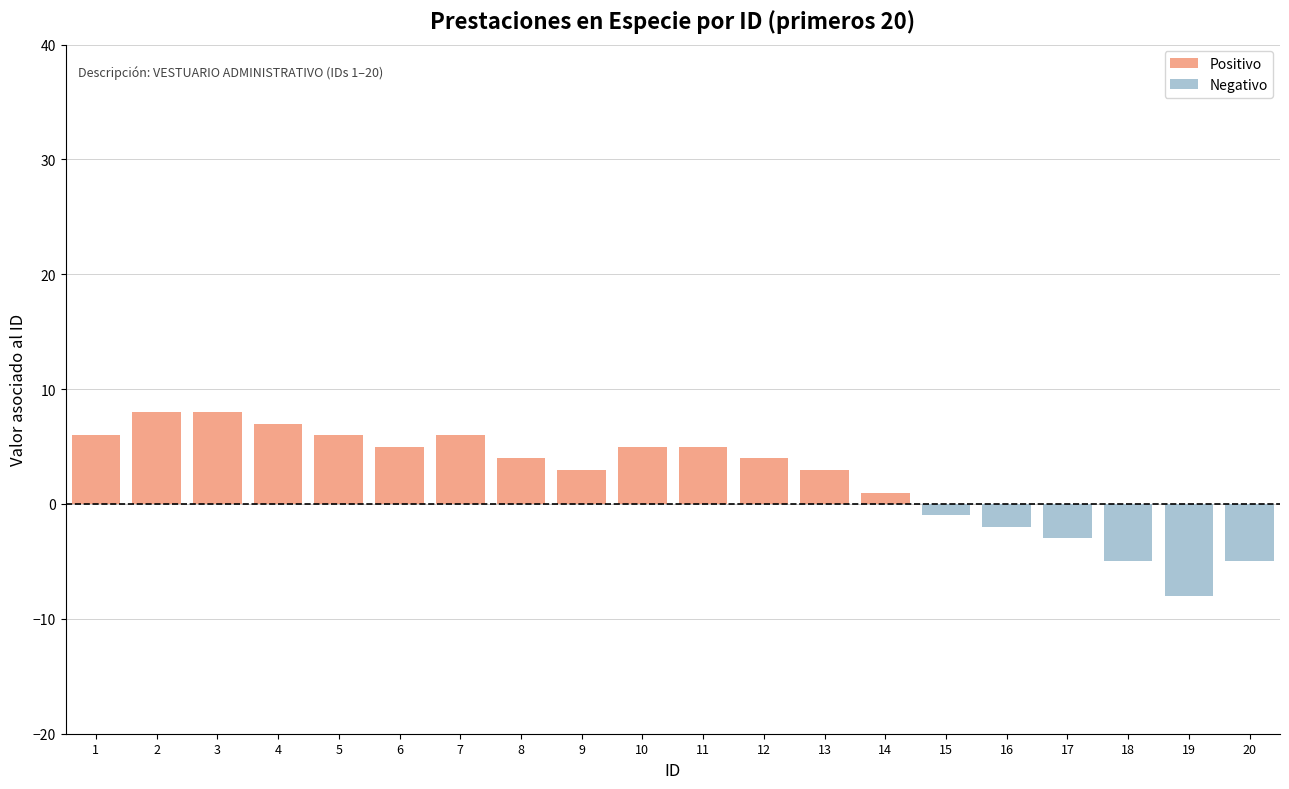

Reading left to right, extract all data points from this chart.

6	8	8	7	6	5	6	4	3	5	5	4	3	1	-1	-2	-3	-5	-8	-5